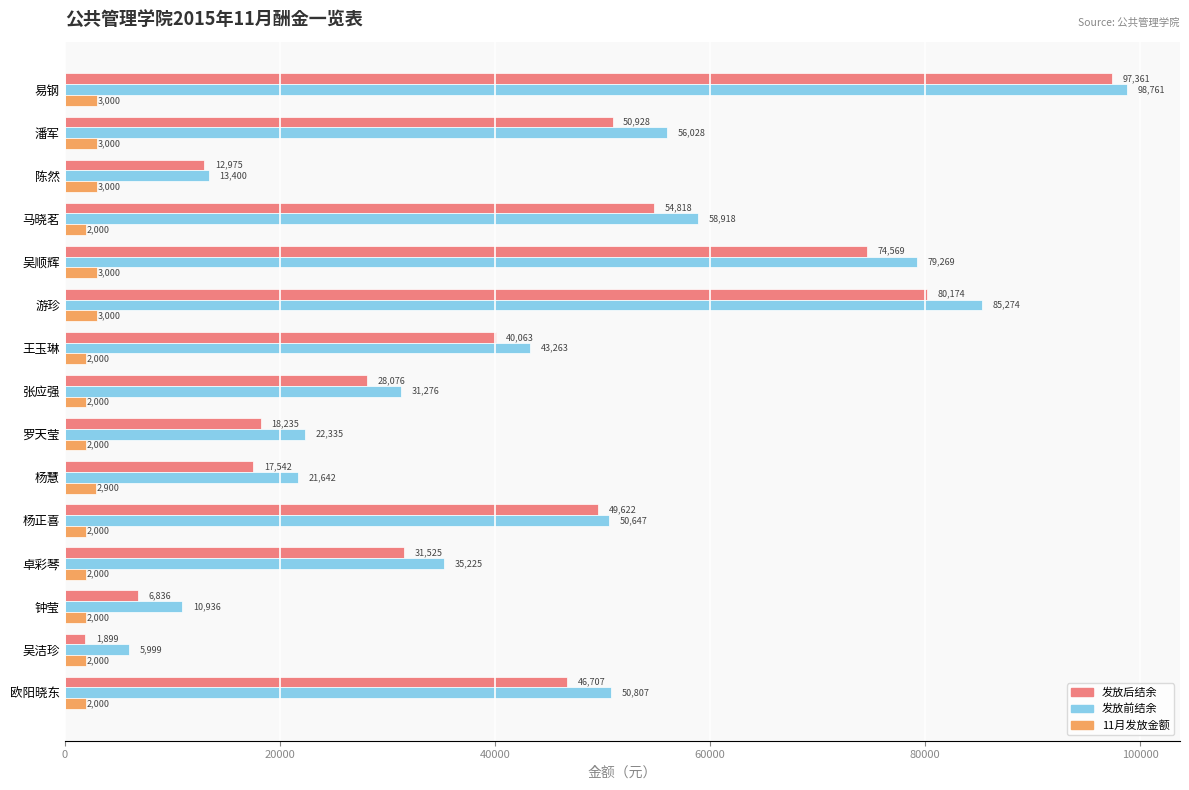

Which series has the largest range (max minus min)?

发放后结余